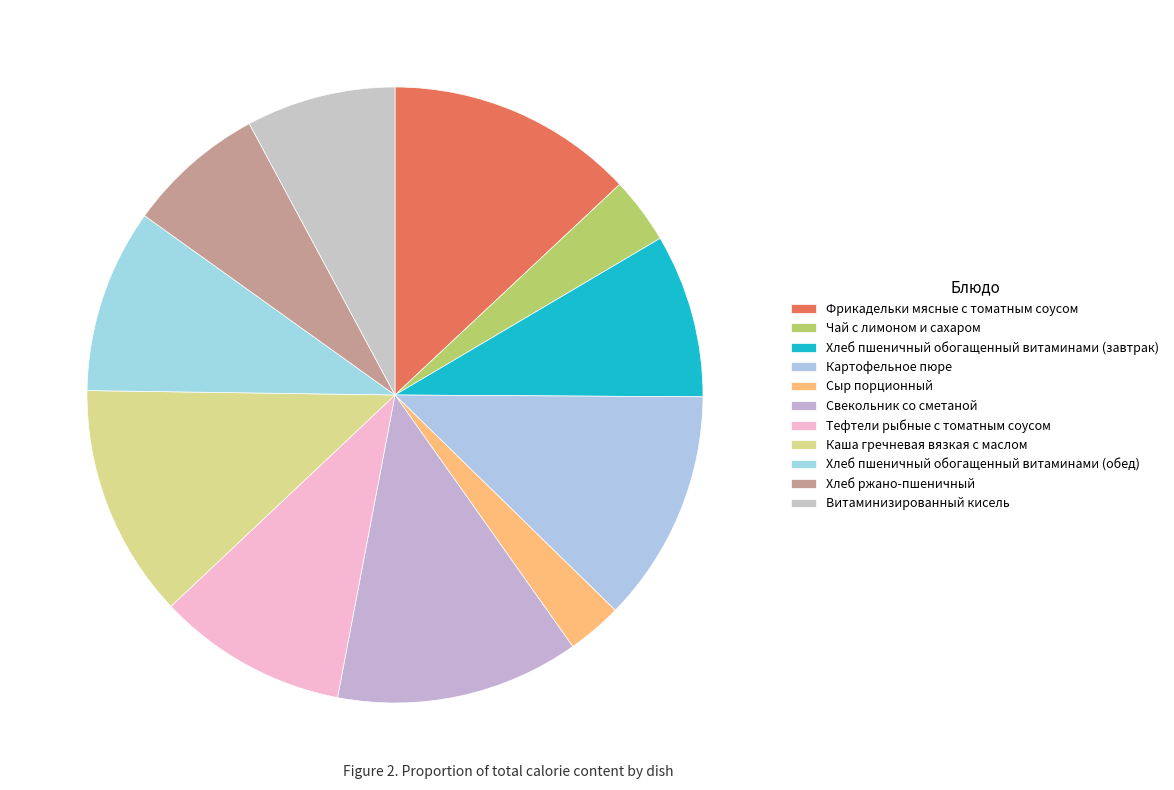

Which category has the biggest portion of the pie?

Фрикадельки мясные с томатным соусом